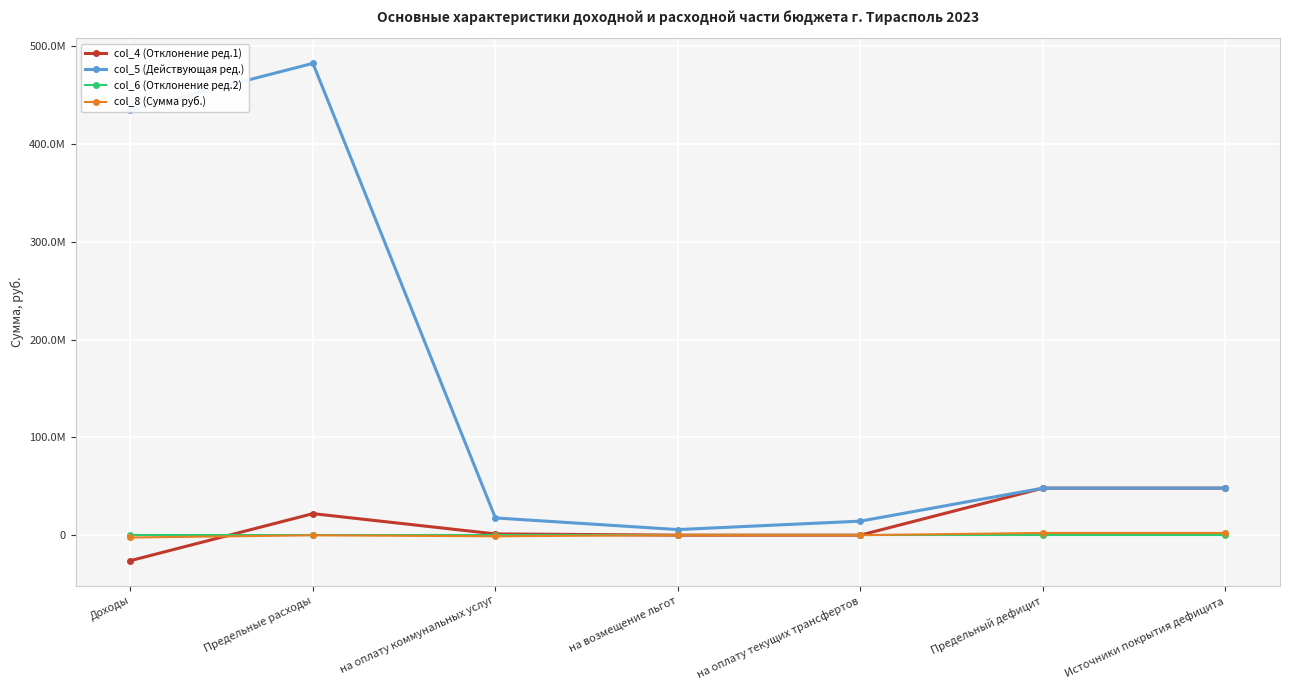

Is the value of col_6 (Отклонение ред.2) at на возмещение льгот greater than the value of col_8 (Сумма руб.) at на возмещение льгот?

No